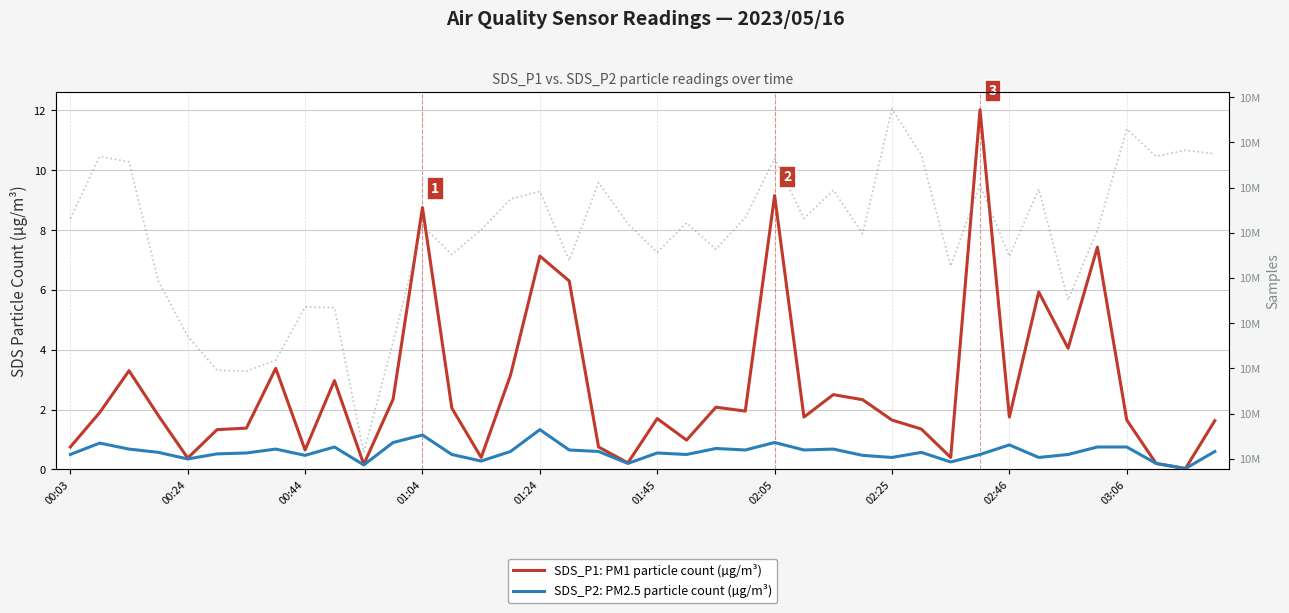

How many series are shown in this chart?

3